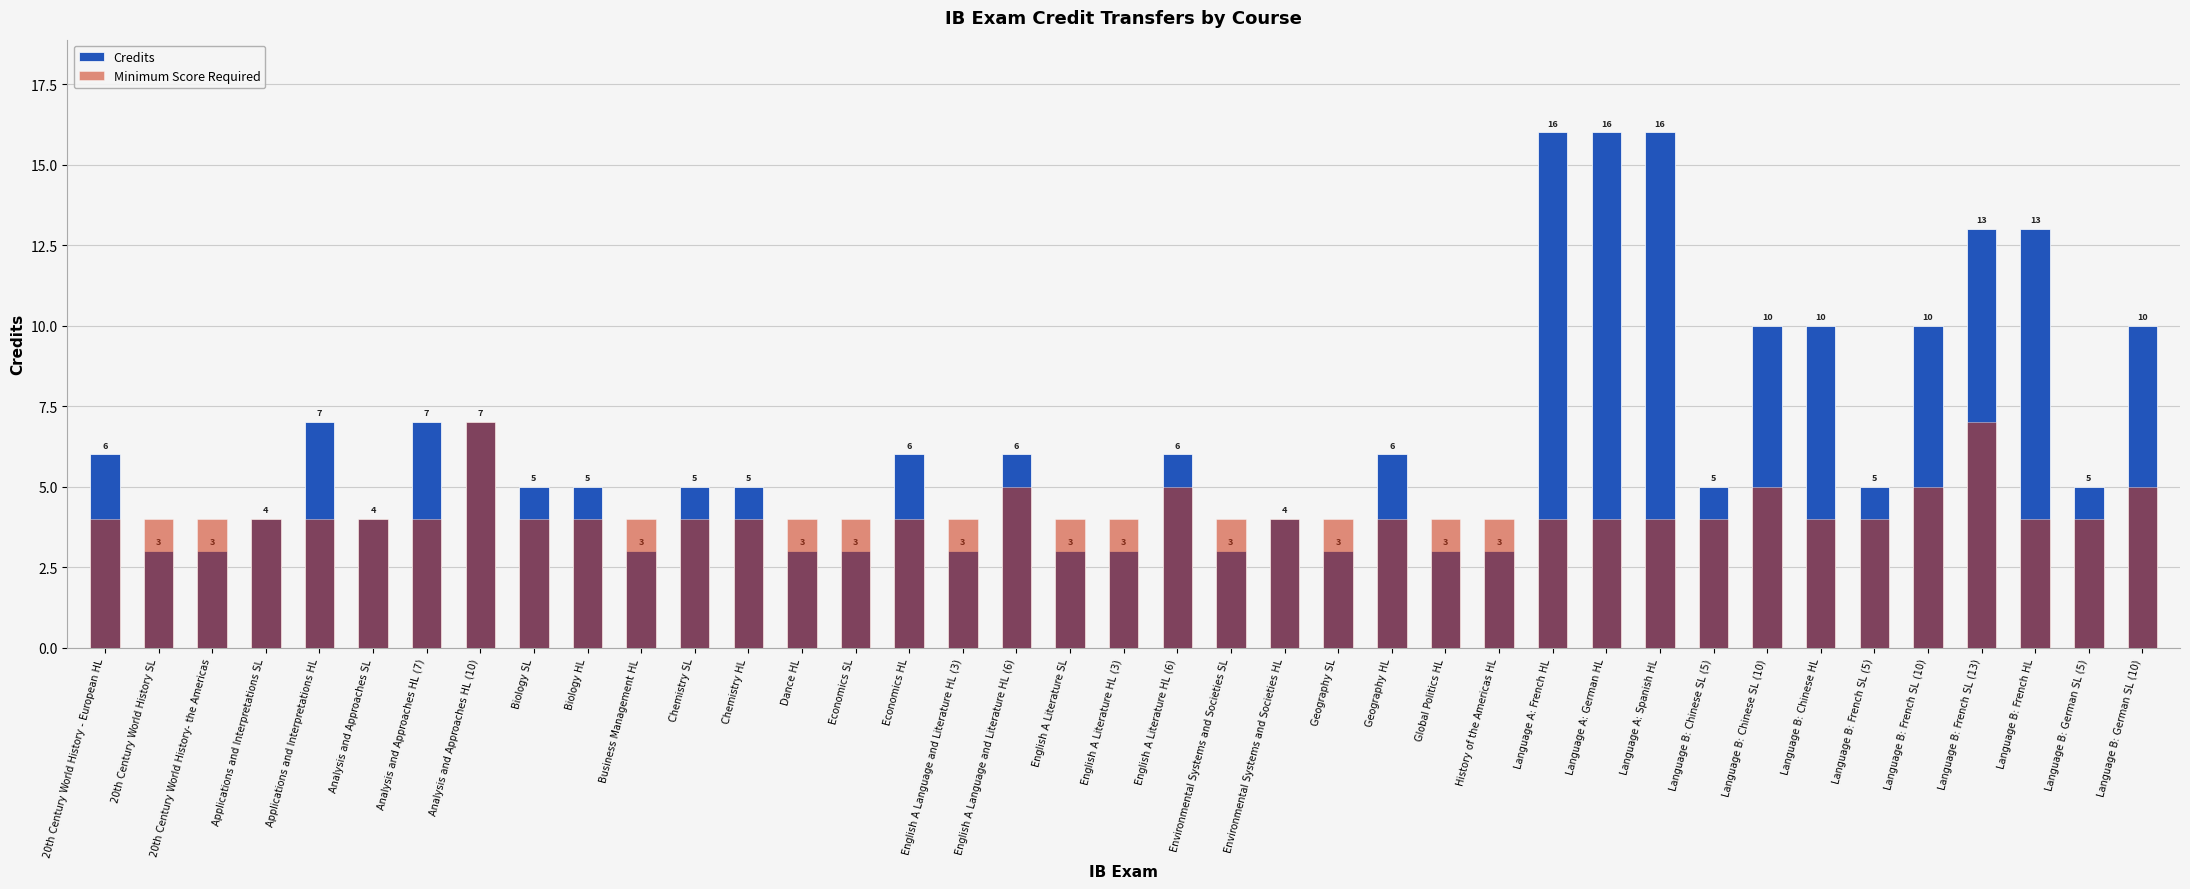

Between 20th Century World History SL and Chemistry HL, which series saw the biggest shift?

Credits